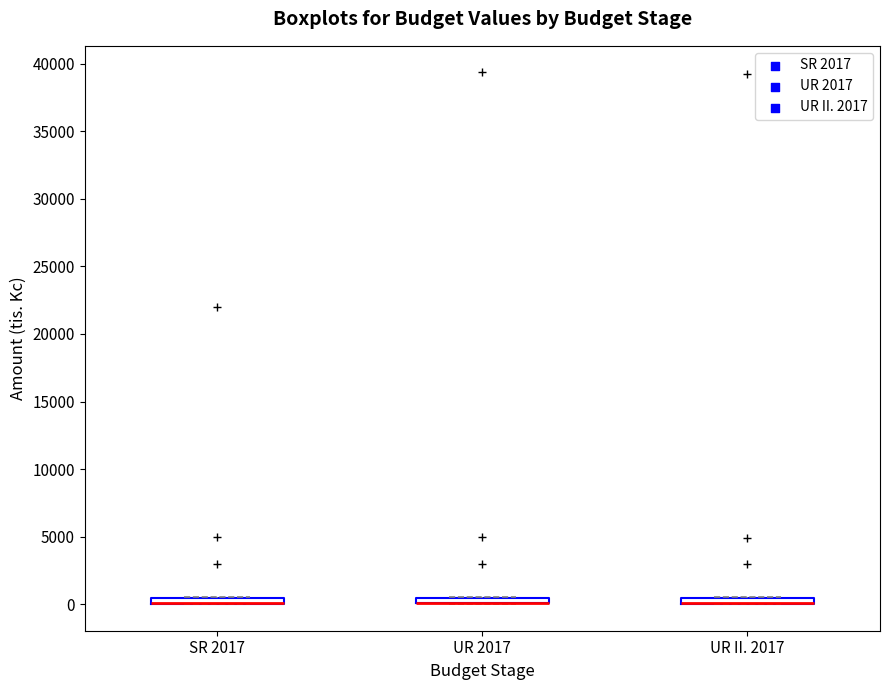

Where is the lower edge of the box for UR 2017 on the y-axis? The values are not printed on the chart, so give them approximately, as read against the axis.

0